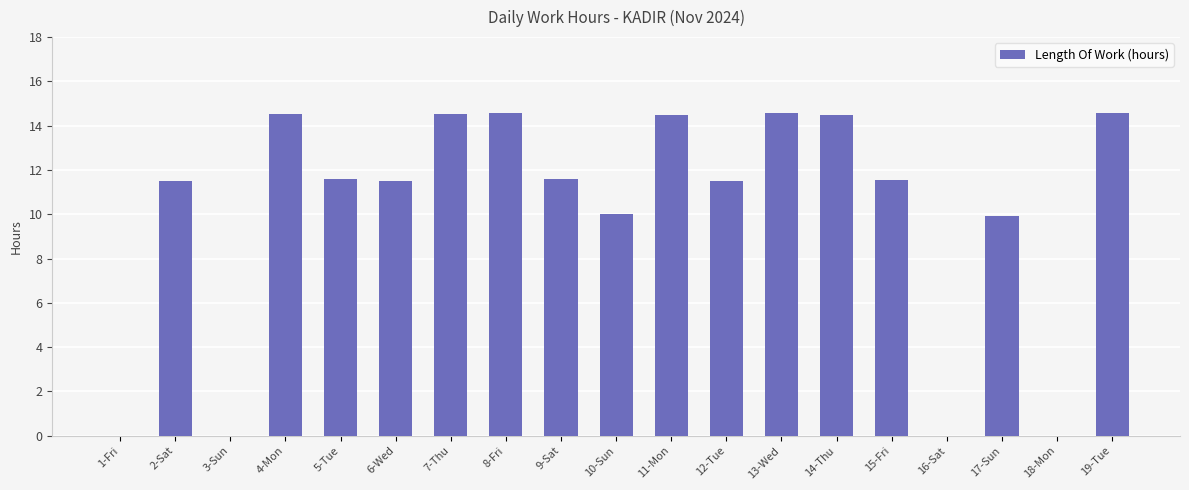

At which label does the data first exceed 11?

2-Sat